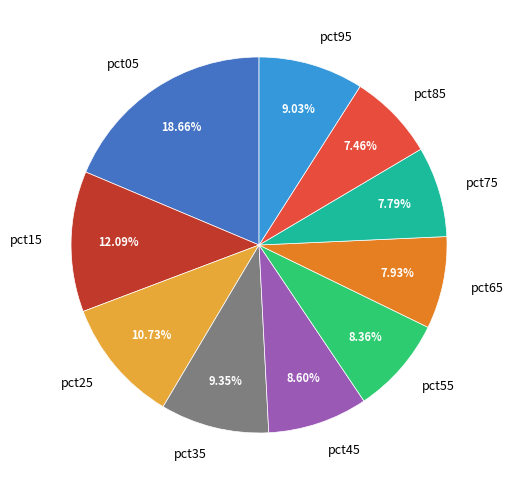

Does pct75 represent more than half of the total?

No